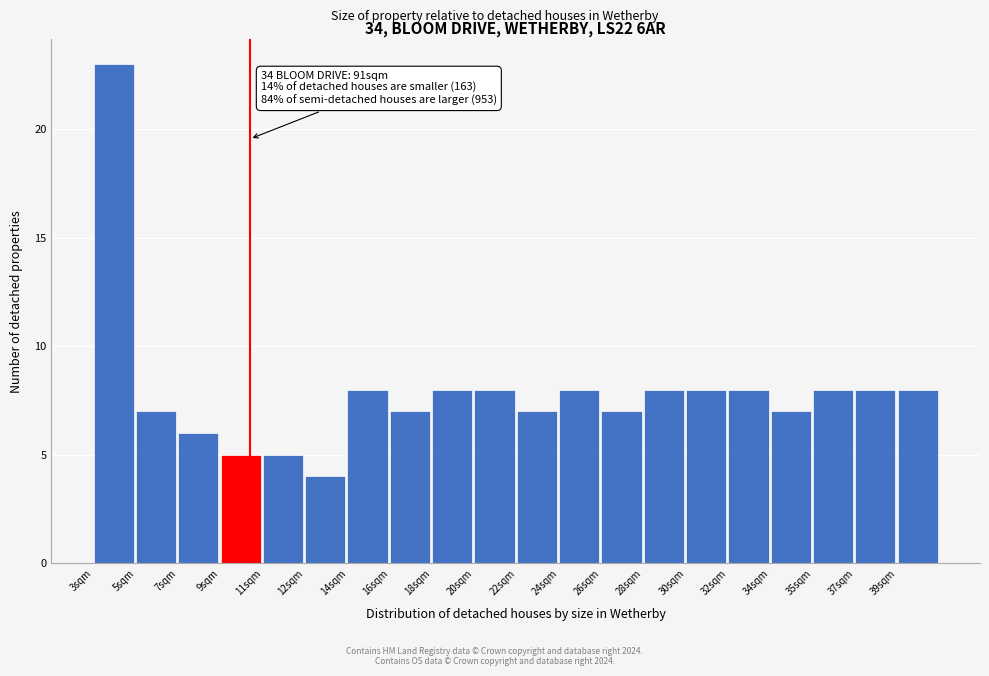

Reading left to right, list all the values displayed in this chart.

23	7	6	5	5	4	8	7	8	8	7	8	7	8	8	8	7	8	8	8